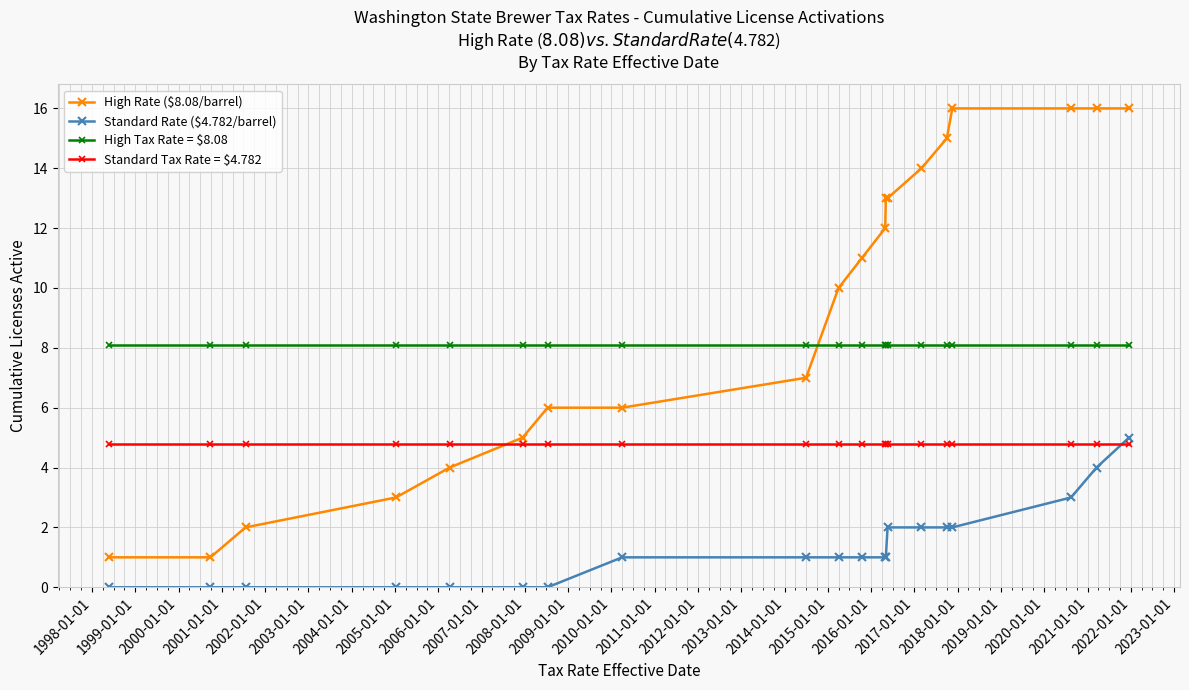

What is the minimum value for High Rate ($8.08/barrel)?

1.0